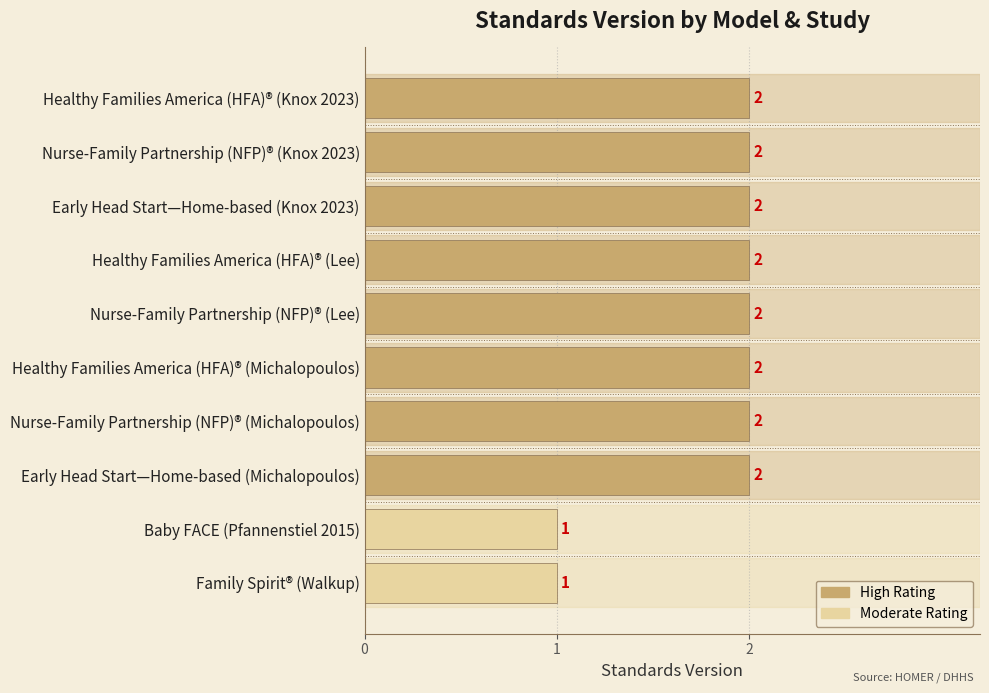

What is the maximum value shown in the chart?

2